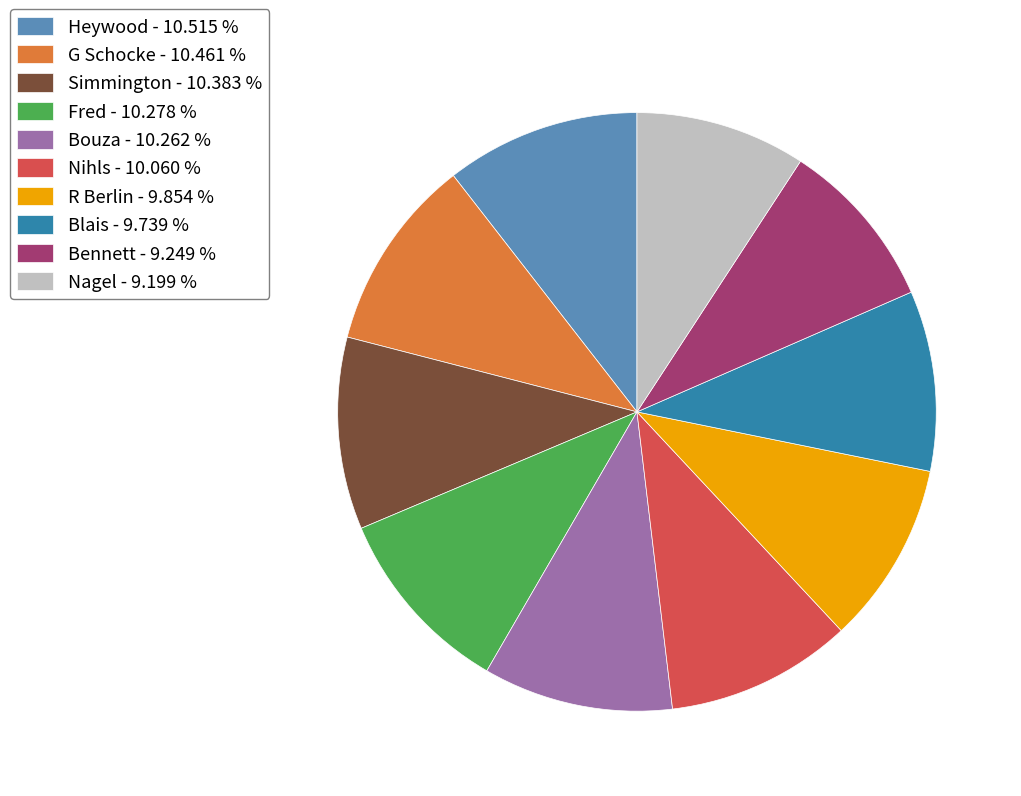

Is it true that Bouza is 10% of the pie?

True